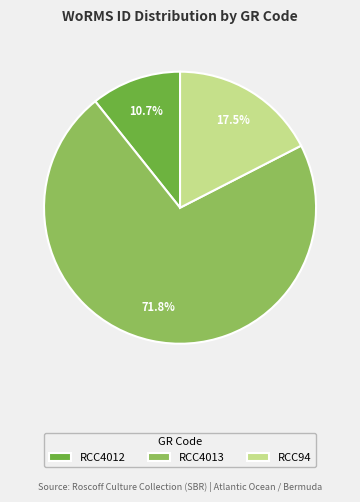

Rank the categories by value from highest to lowest.

RCC4013, RCC94, RCC4012